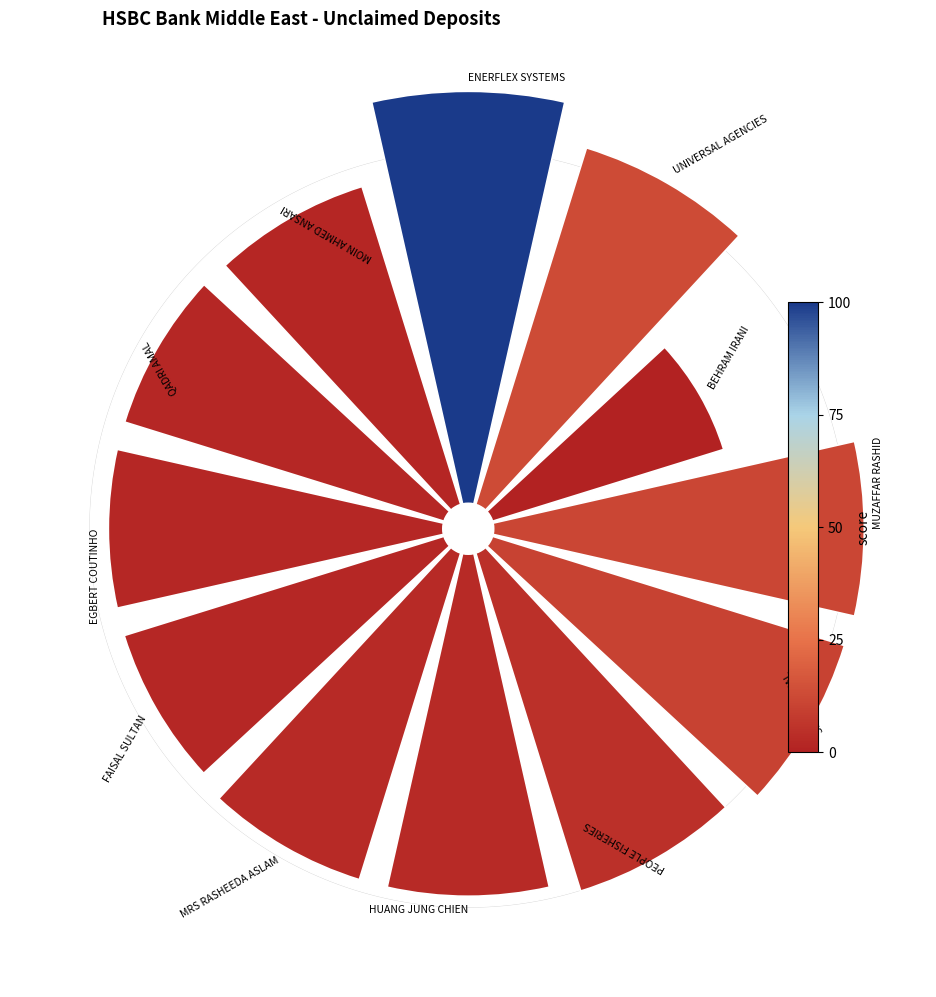

Combined, do 9 and 7 account for over 50%?

No